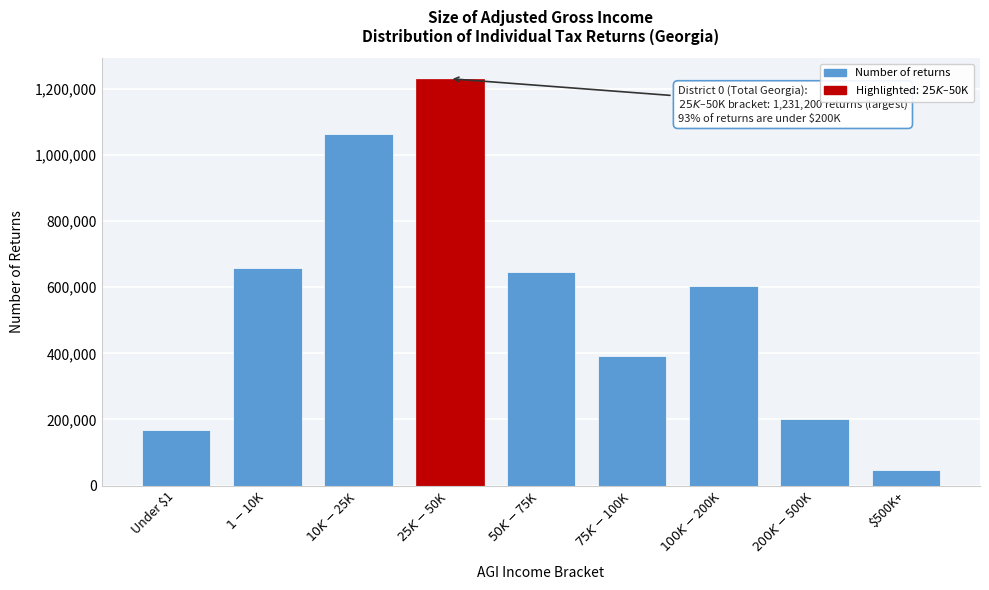

Reading right to left, extract all data points from this chart.

47200	202360	603410	391460	647260	1231200	1063540	657680	166880